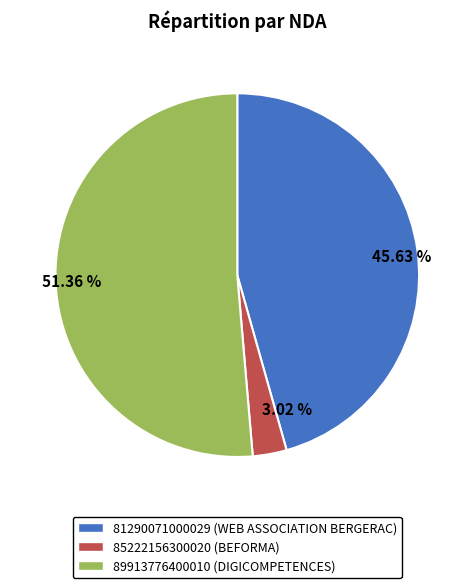

Which category accounts for the majority?

89913776400010